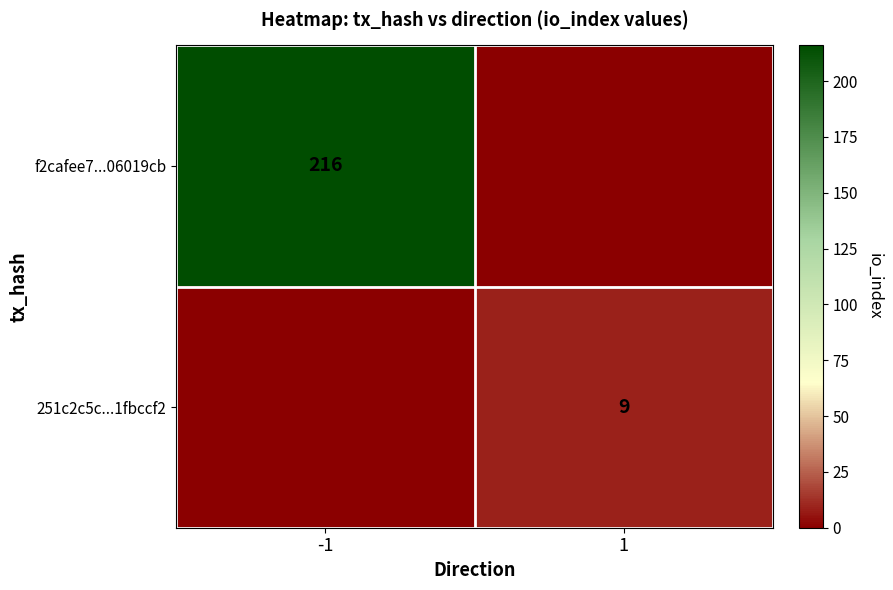

The 251c2c5c...1fbccf2 series shows 15 at 1. True or false?

False